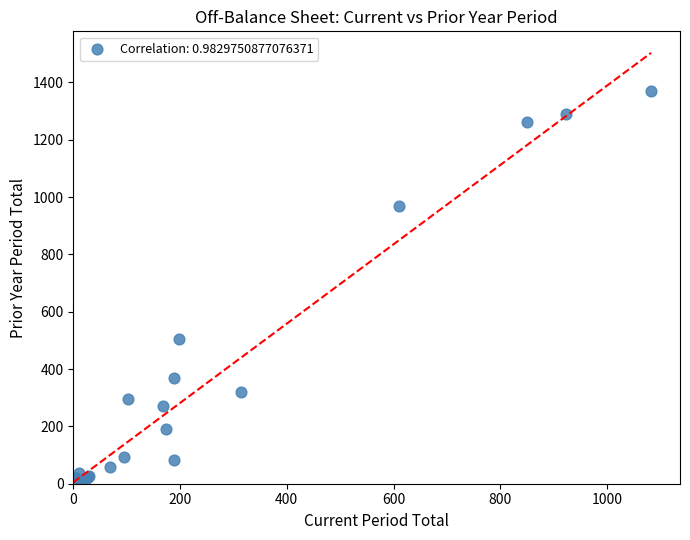

What Y value in the scatter plot is closest to 685?

504.6